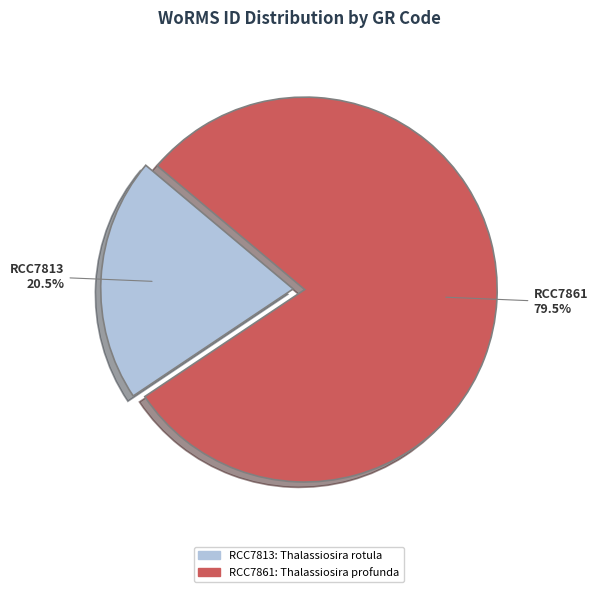

Does RCC7813 account for over 50% of the chart?

No